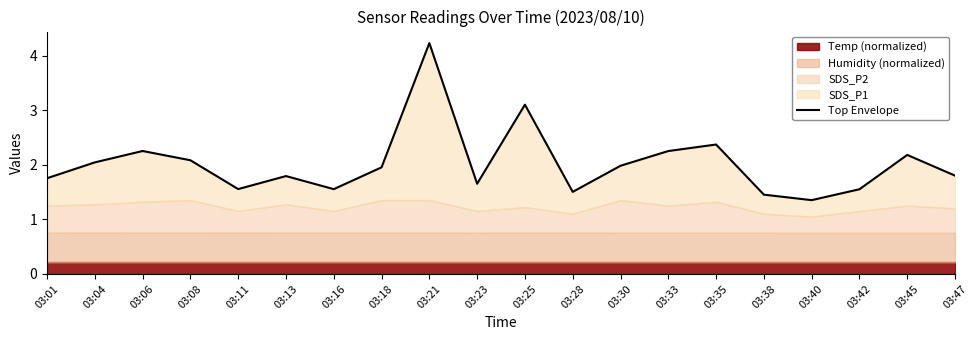

What is the change in value from 03:28 to 03:47?

+0.3